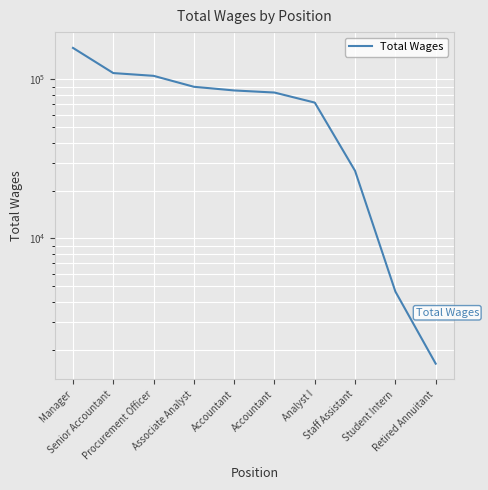

What is the sum of all values?

734891